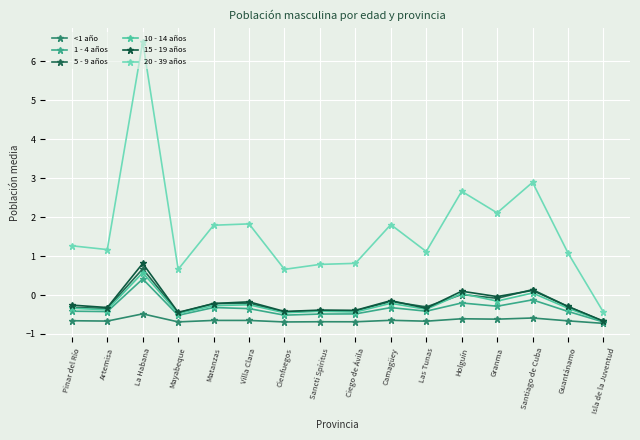

True or false: 10 - 14 años has a value of -0.3 at Camagüey.

False